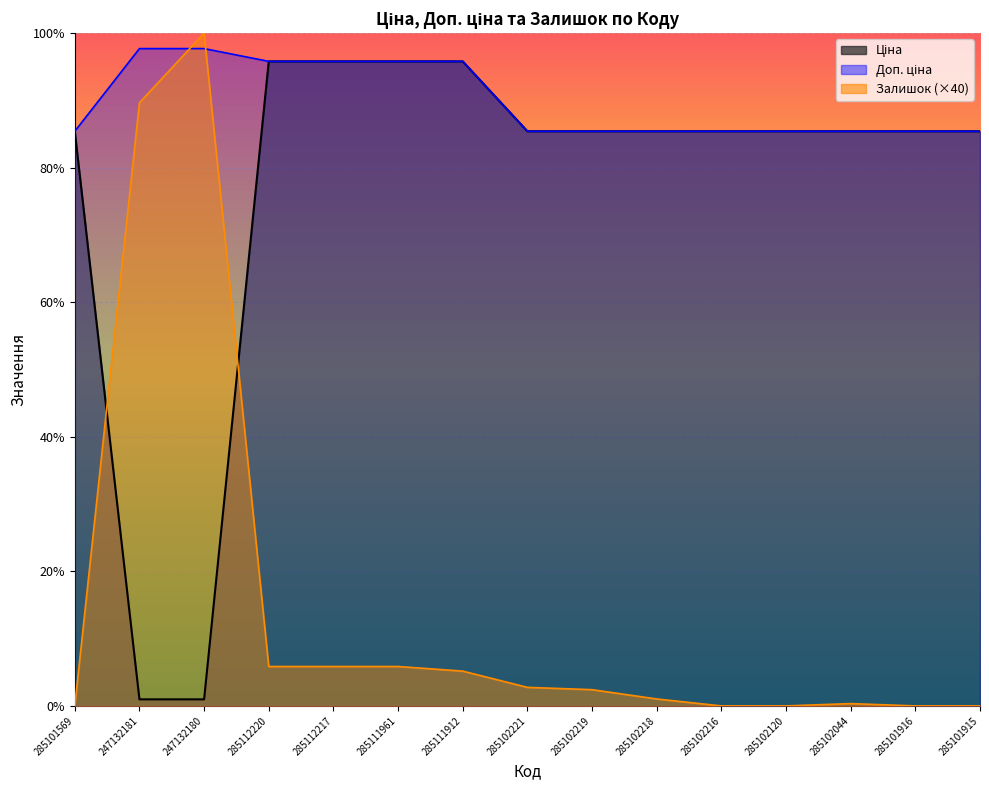

Count the number of data series in this chart.

3